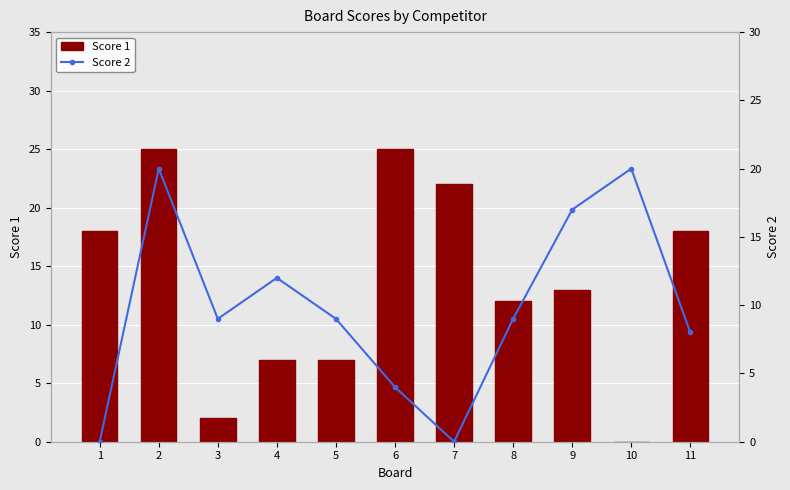

What is the difference between the highest and lowest values at 8?

3